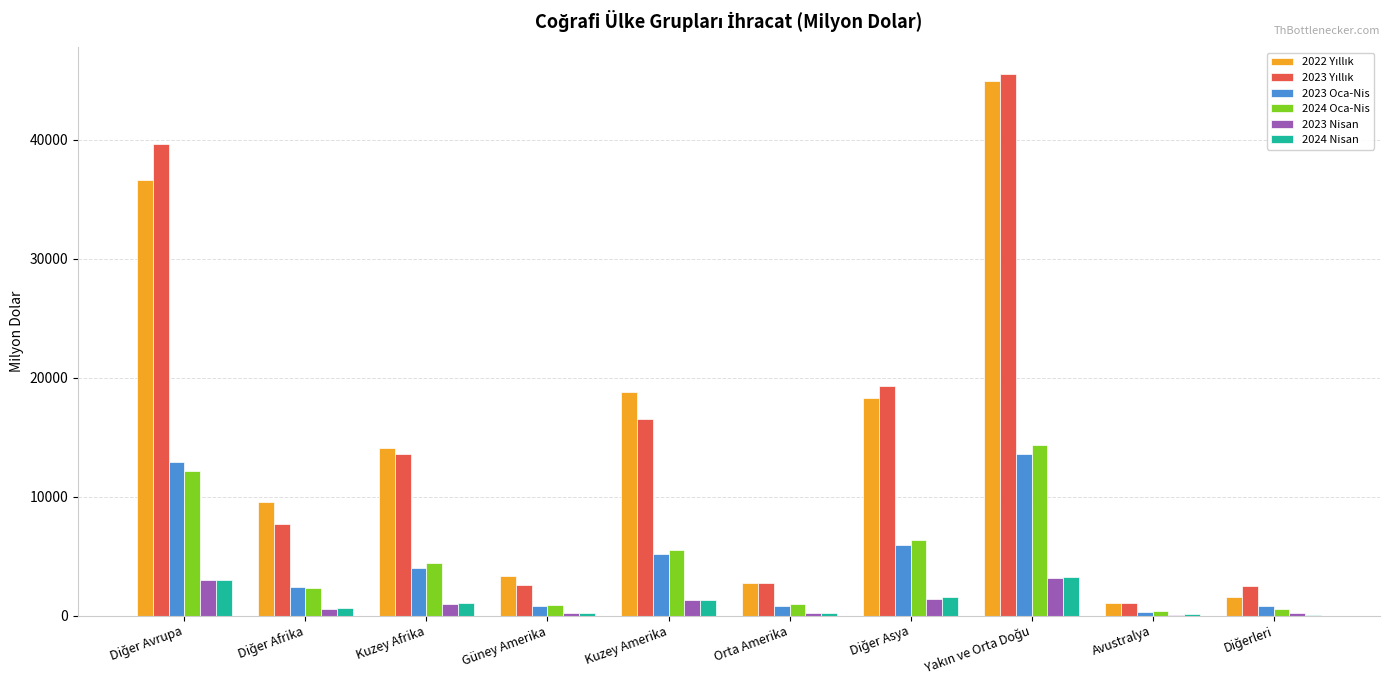

The value of 2024 Oca-Nis at Kuzey Afrika is 7464.9. True or false?

False